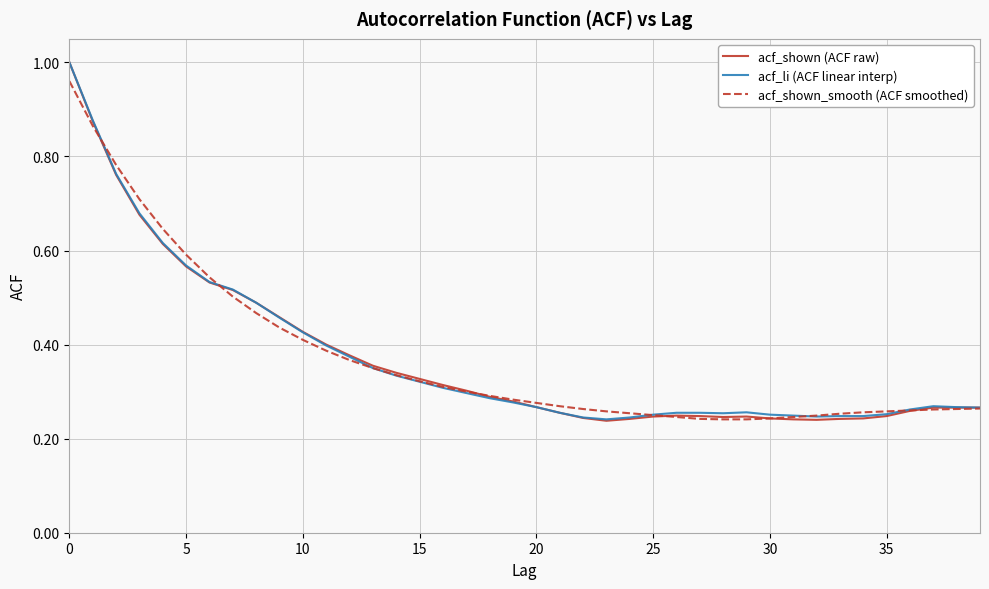

Is this an area chart (filled region under the line)?

No